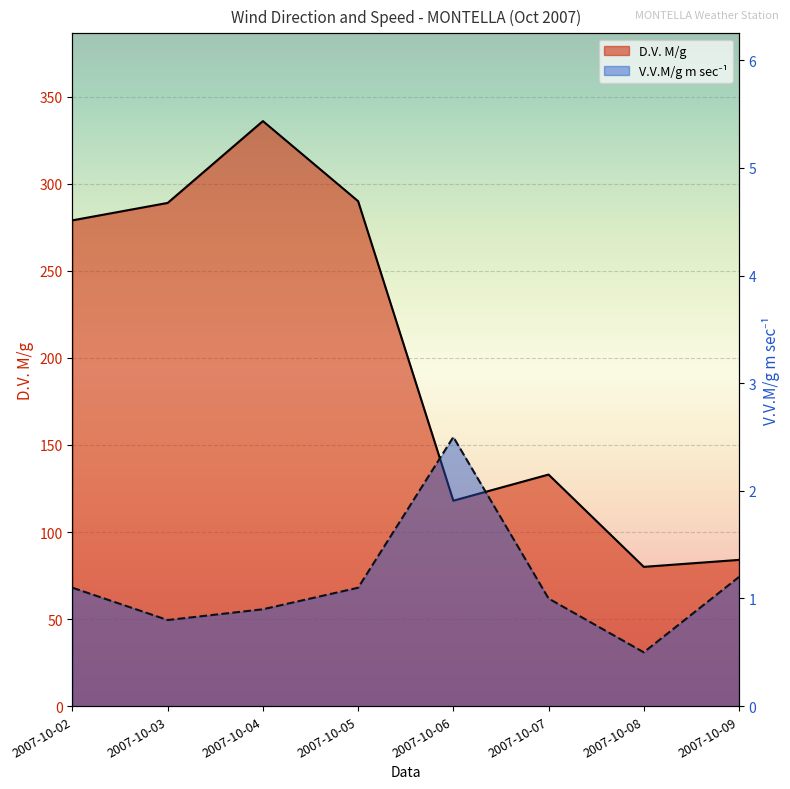

At 2007-10-09, list the series in order from largest to smallest.

D.V. M/g, V.V.M/g m sec-1